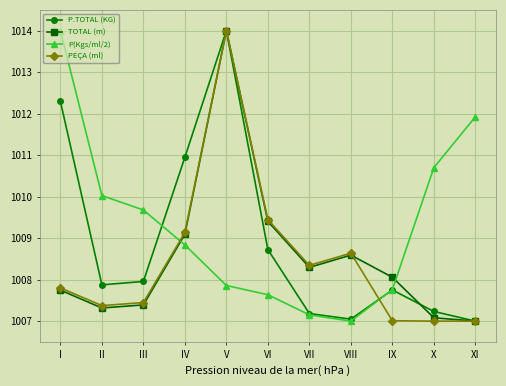

What value does the TOTAL (m) series have at I?

1007.7